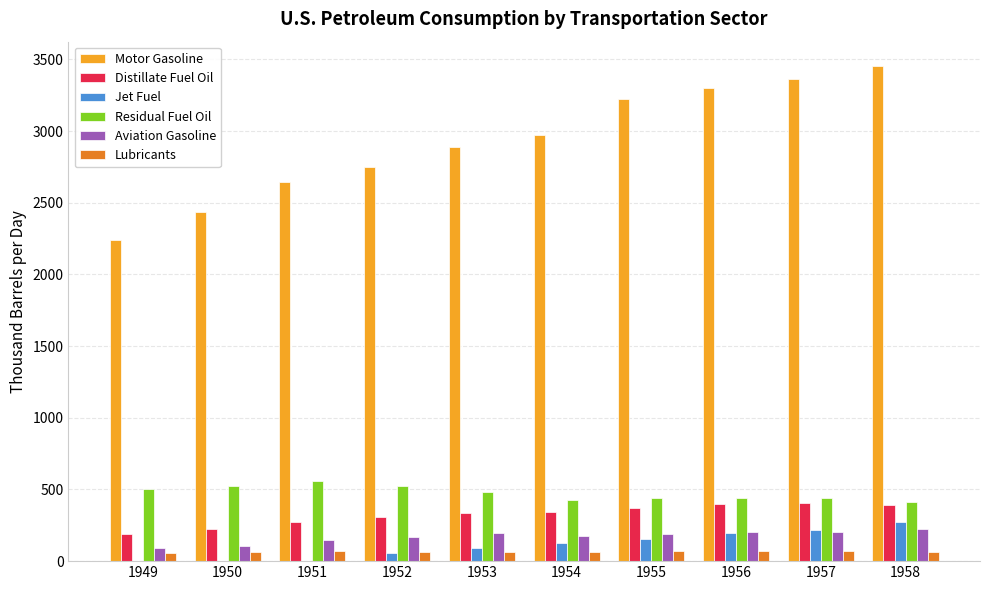

How many data points does each series have?

10